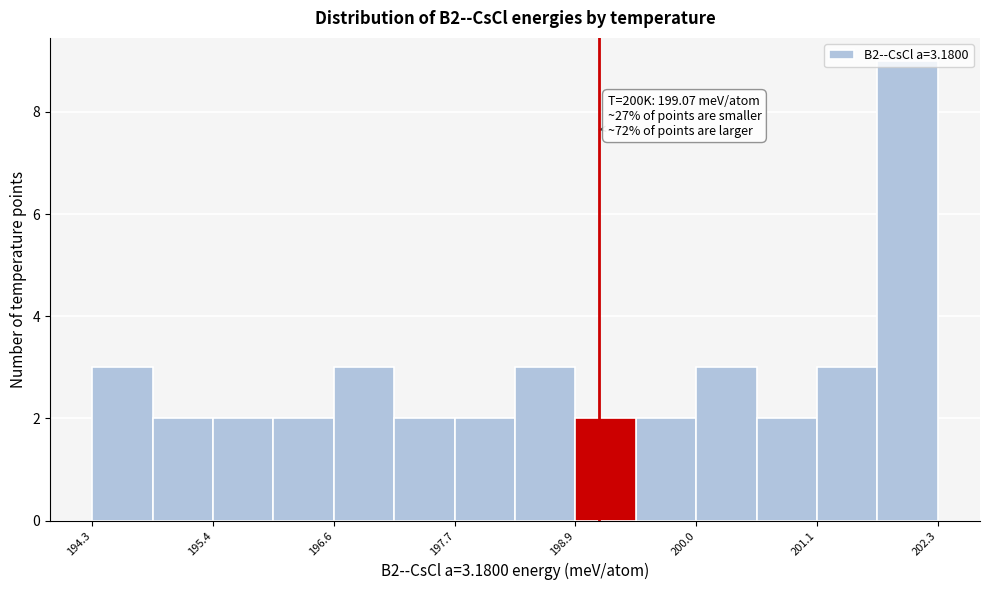

Around what value on the x-axis is the tallest bar? Give the approximate position of its centre, as read against the axis.

202.0